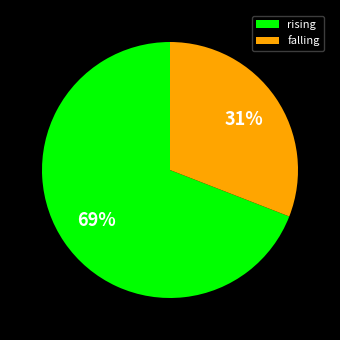

To the nearest percent, what is the average slice percentage?

50%